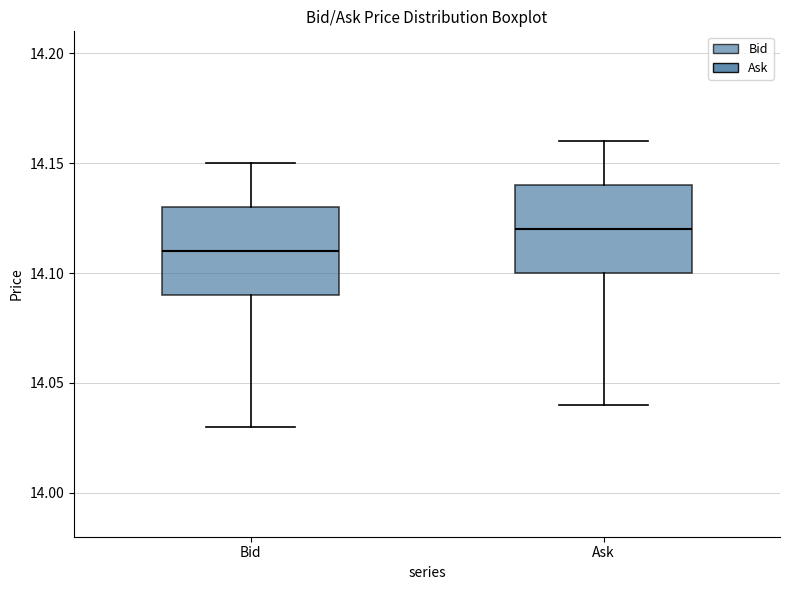

Which box has the lowest median line?

Bid